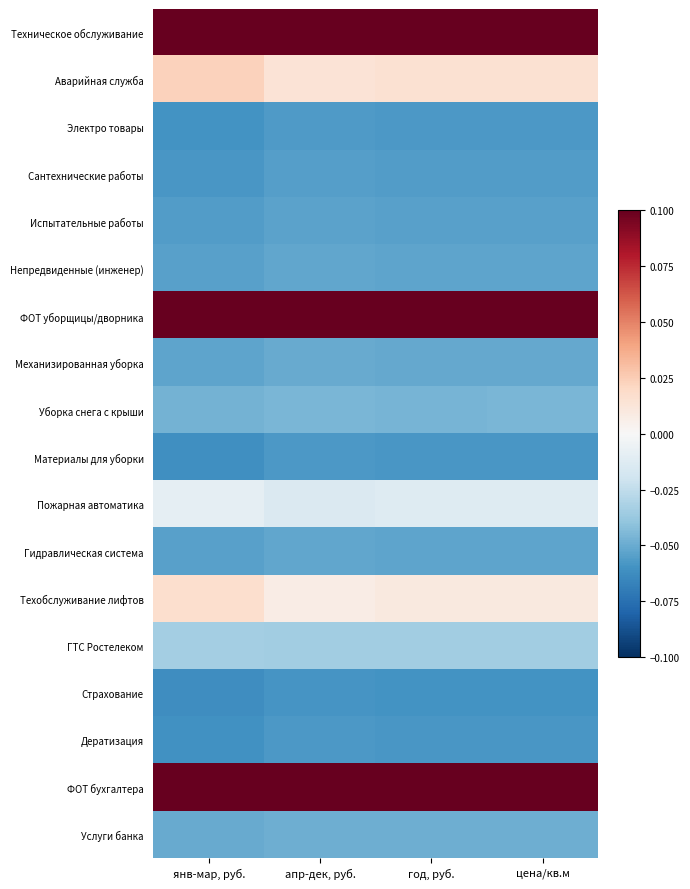

What is the greatest value displayed?

0.1